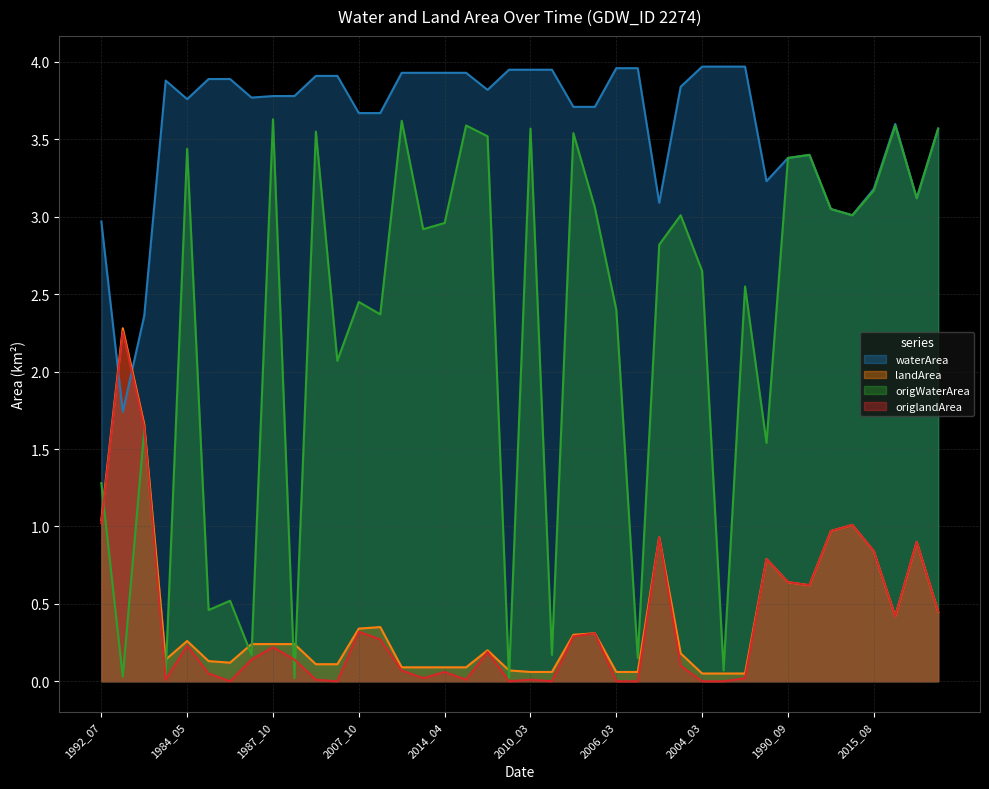

How many data points does each series have?

40